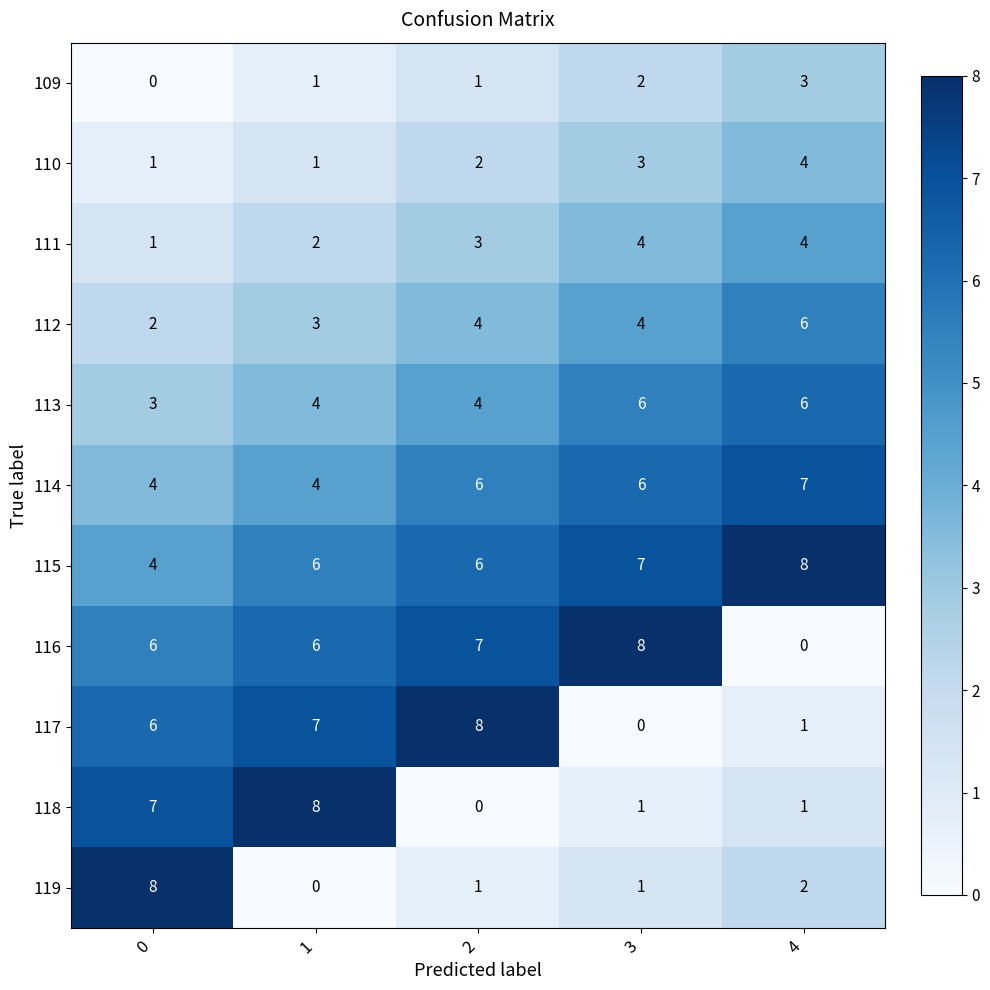

What is the maximum value shown in the chart?

8